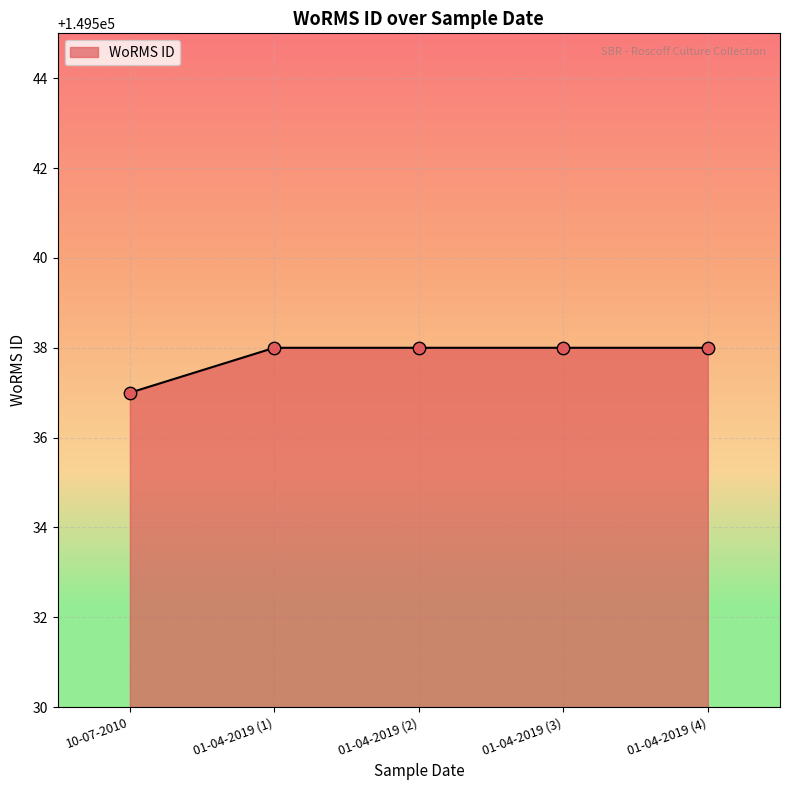

Approximately how many times larger is the value at 01-04-2019 (3) compared to 01-04-2019 (4)?

1.0